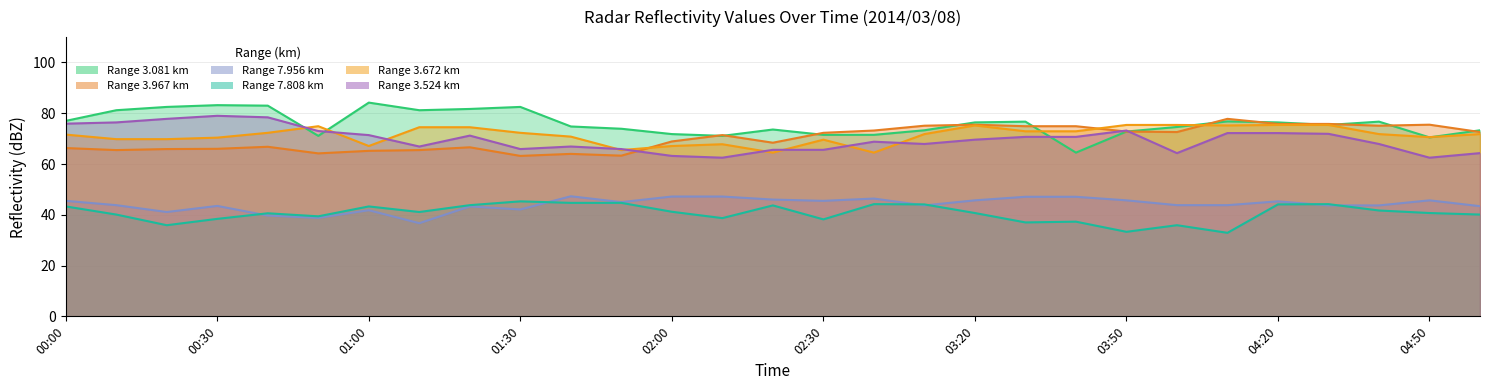

True or false: 3.081 has a value of 76.4 at 04:20.

True